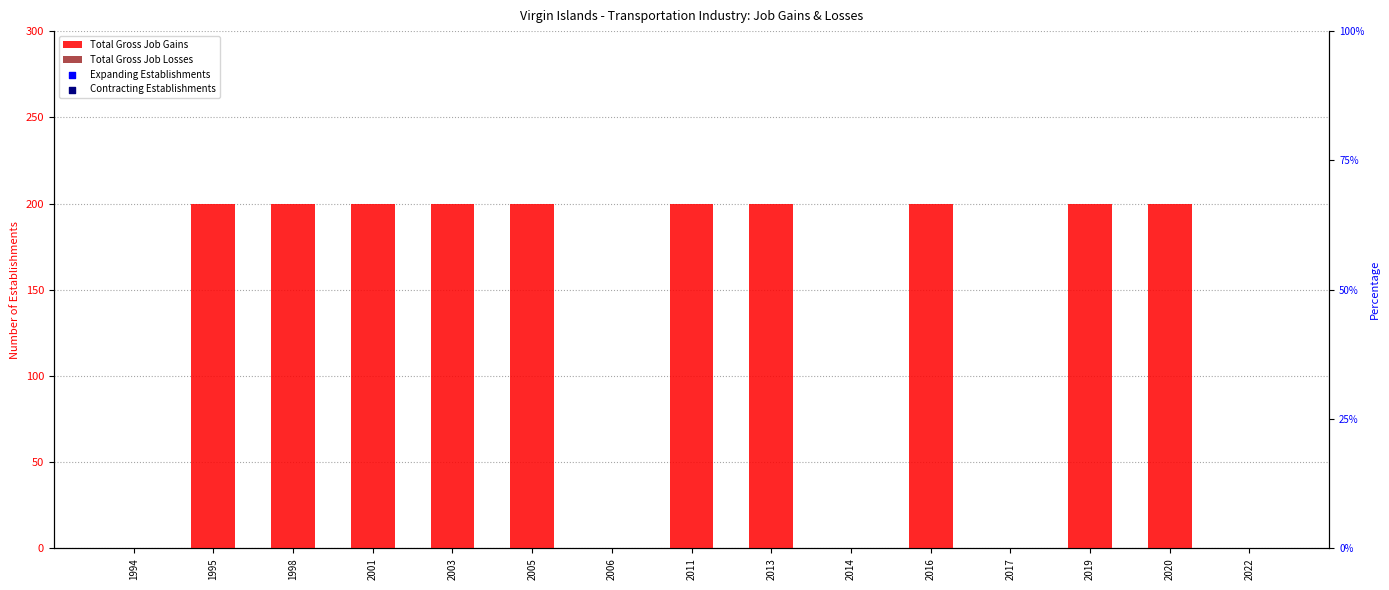

What are all the series names shown in the legend?

Total Gross Job Gains, Total Gross Job Losses, Expanding Establishments, Contracting Establishments